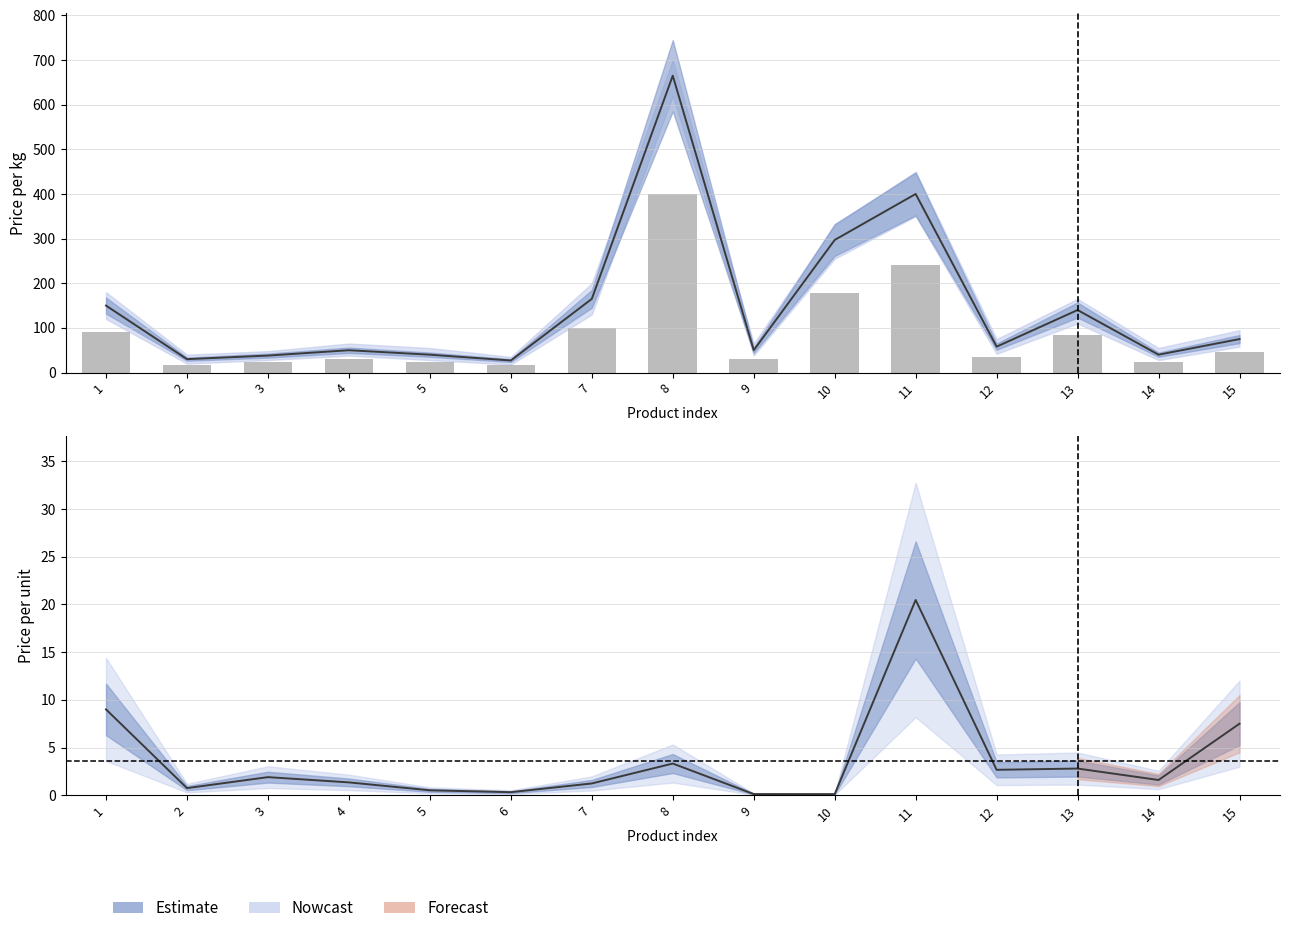

Is it true that price_per_unit equals 0.3 at 6?

True